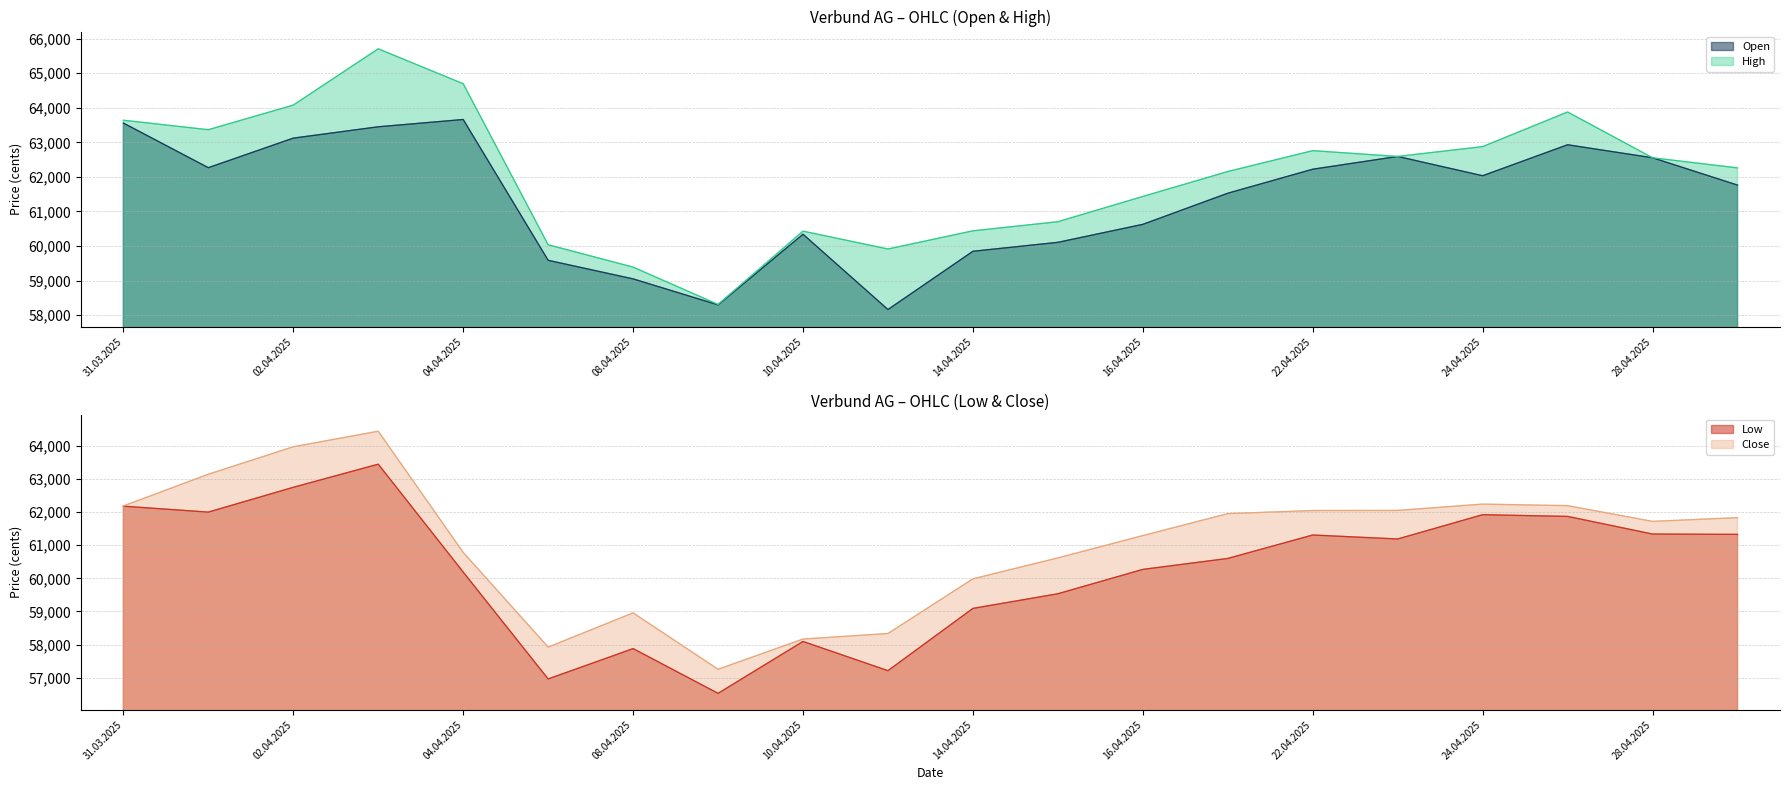

Which series has the widest spread of values?

High